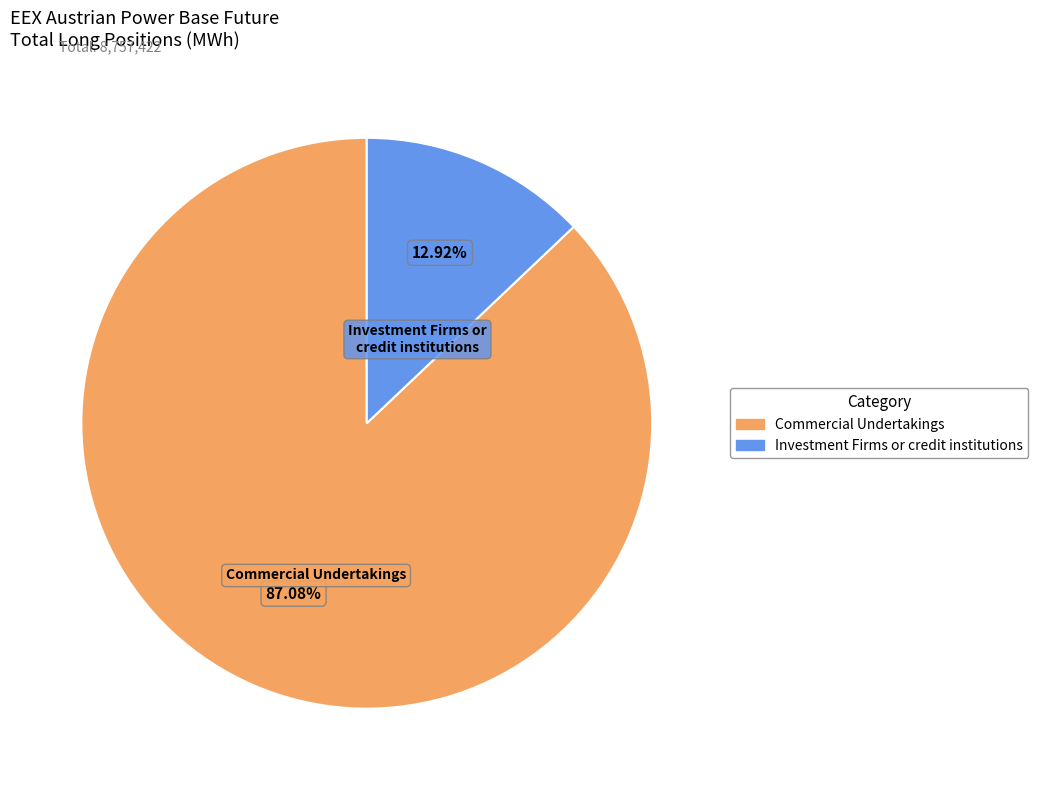

Does any single category account for the majority?

Yes